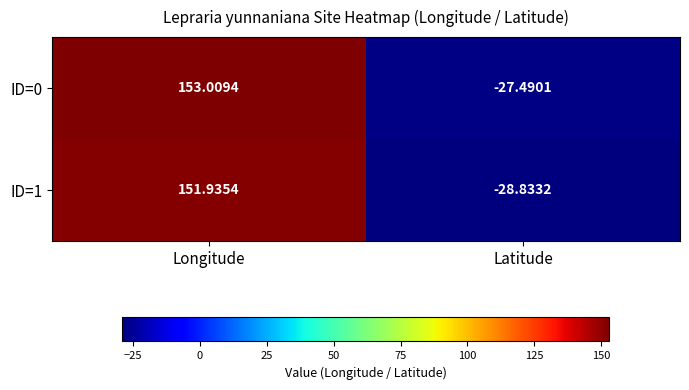

Which series has the largest range (max minus min)?

ID=1